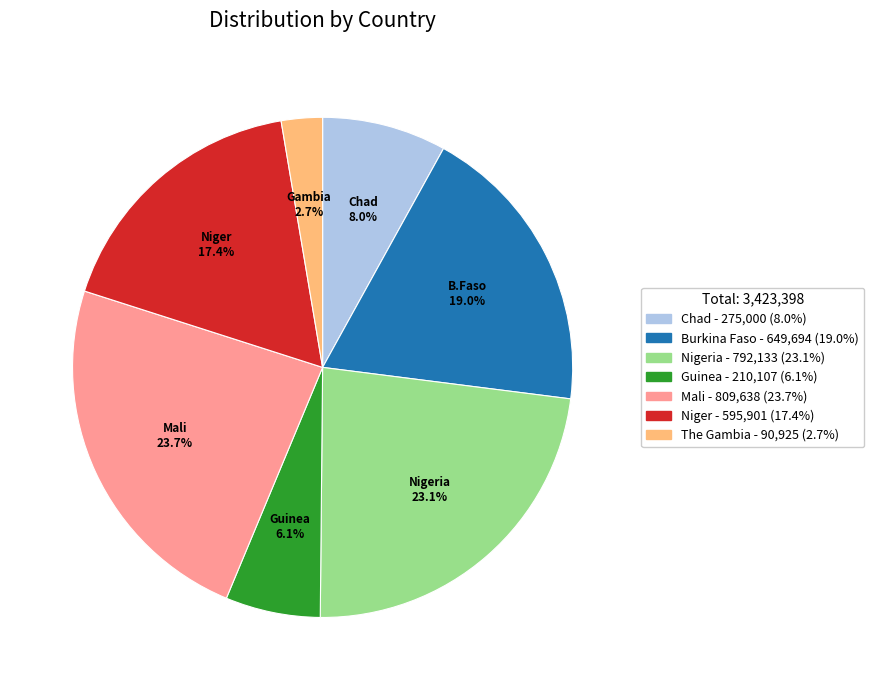

Does any single category account for the majority?

No